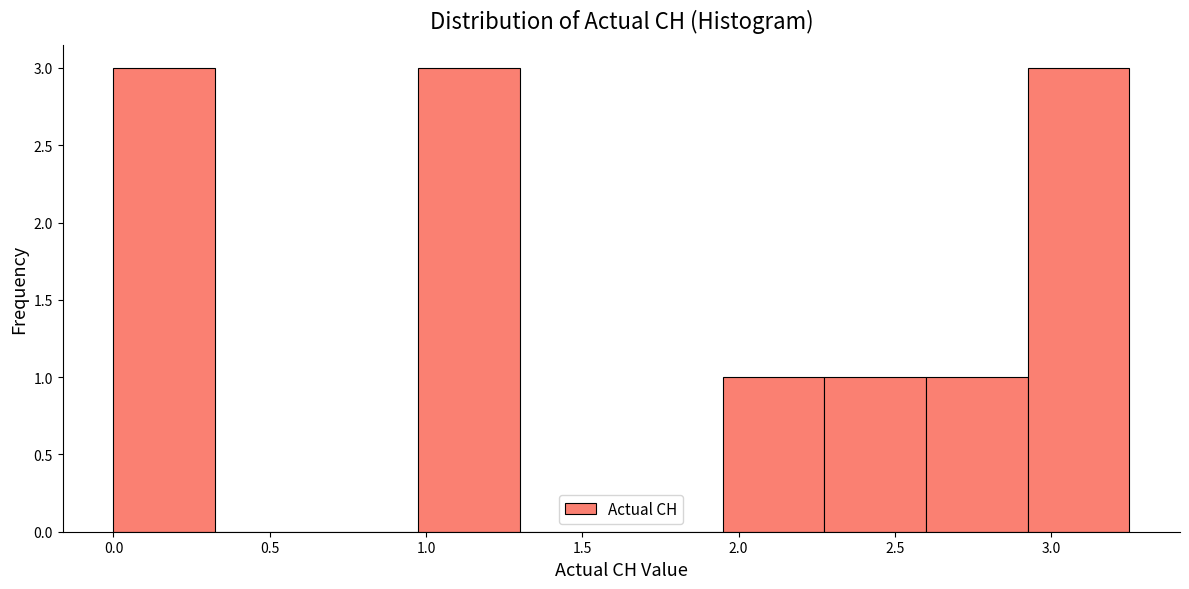

Reading left to right, transcribe this chart: for each bar, give the range it covers on the x-axis and its height. Neither the bar edges nor the heights are printed on the chart, so give them approximately, as read against the axes.

0.000 to 0.325: 3
0.325 to 0.650: 0
0.650 to 0.975: 0
0.975 to 1.300: 3
1.300 to 1.625: 0
1.625 to 1.950: 0
1.950 to 2.275: 1
2.275 to 2.600: 1
2.600 to 2.925: 1
2.925 to 3.250: 3